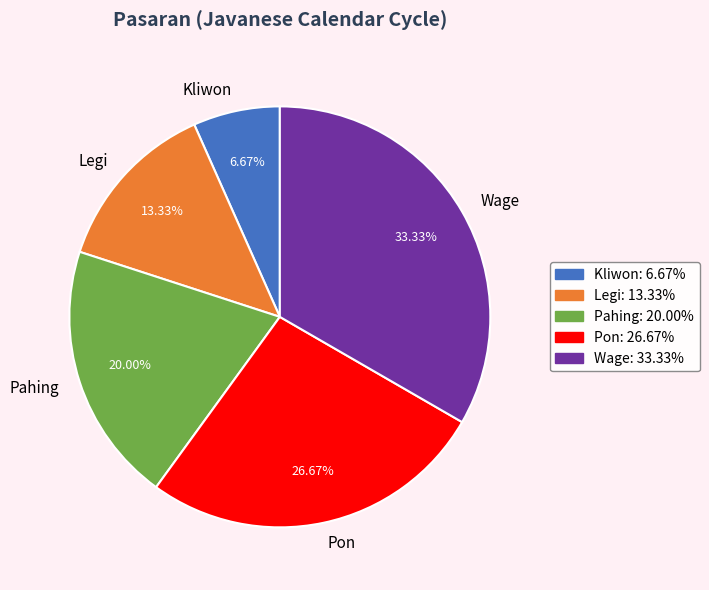

What percentage is the Legi slice, to the nearest percent?

13%